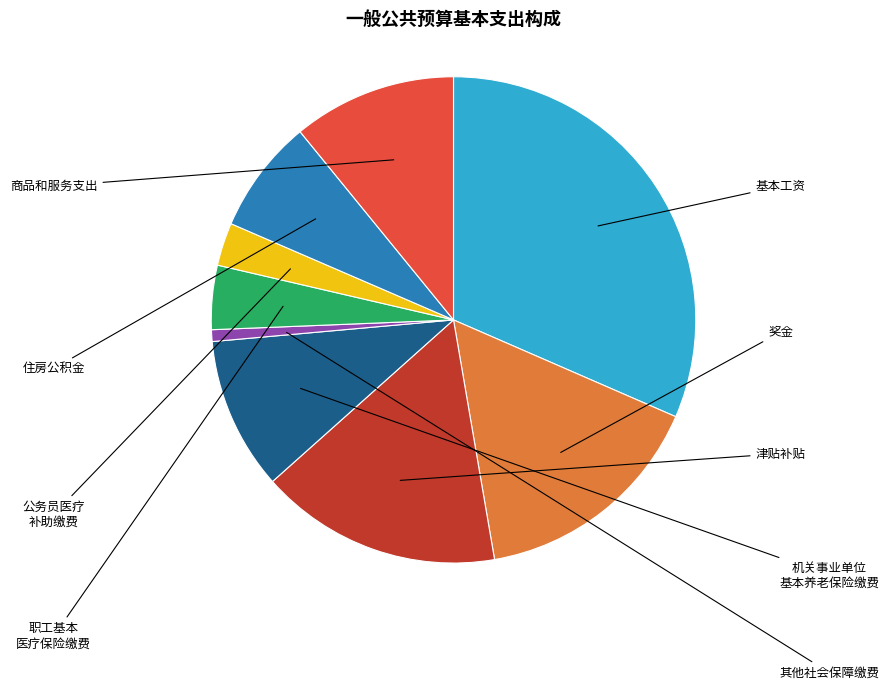

Is there any slice that represents more than half of the pie?

No